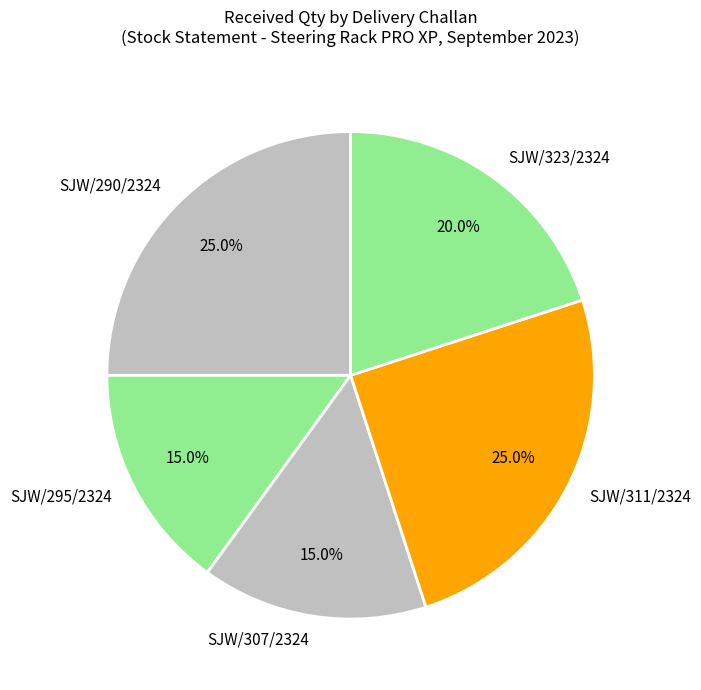

What percentage is NOT represented by SJW/290/2324?

75.0%